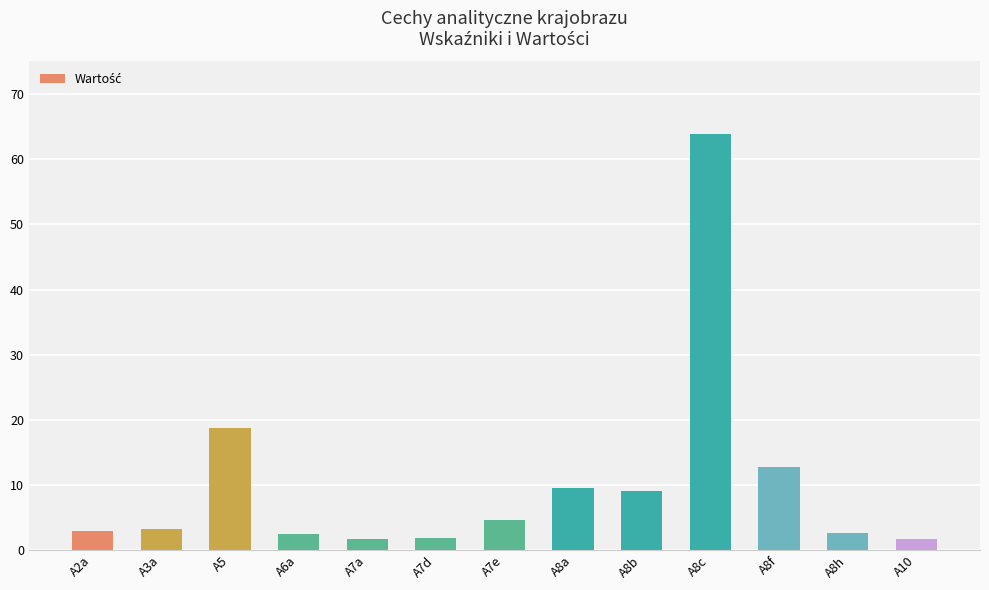

Approximately how many times larger is the value at A8h compared to A5?

0.1